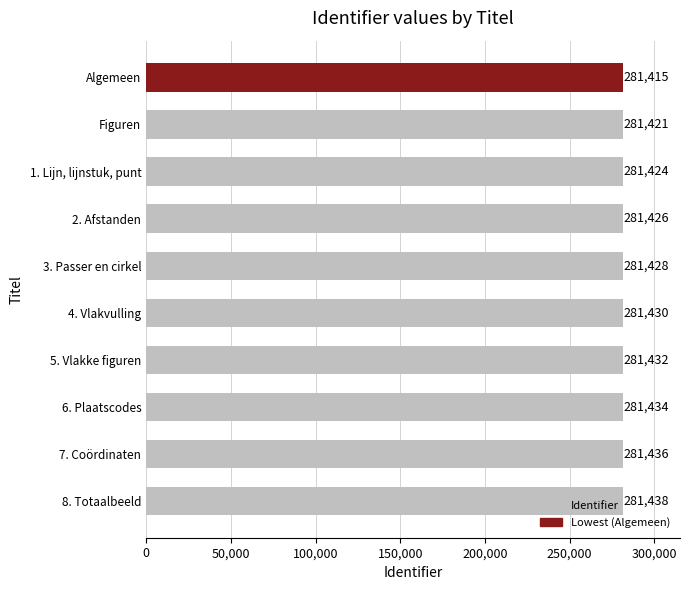

What is the average value?

281428